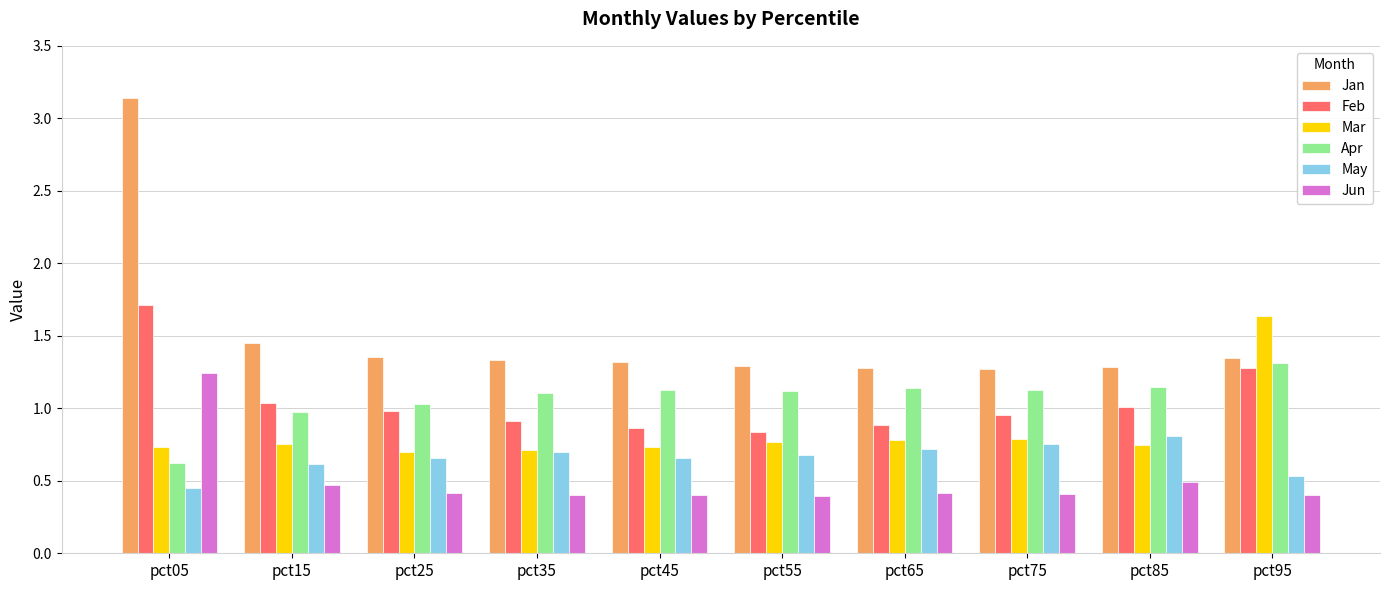

What are all the series names shown in the legend?

Jan, Feb, Mar, Apr, May, Jun